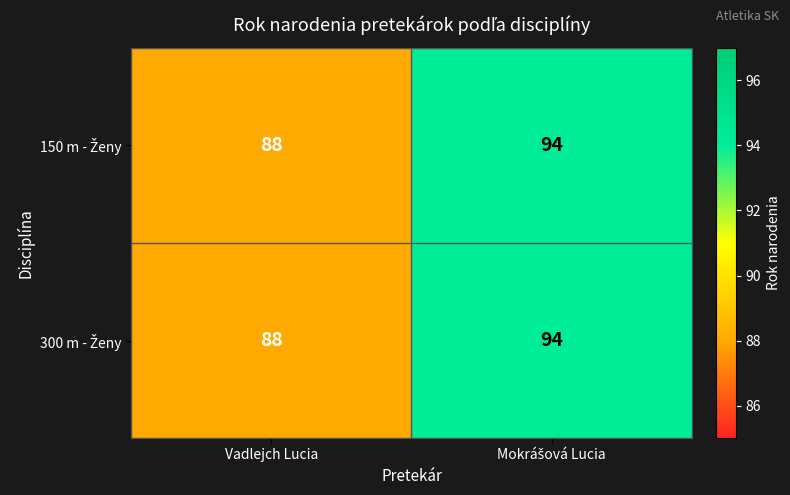

What is the greatest value displayed?

94